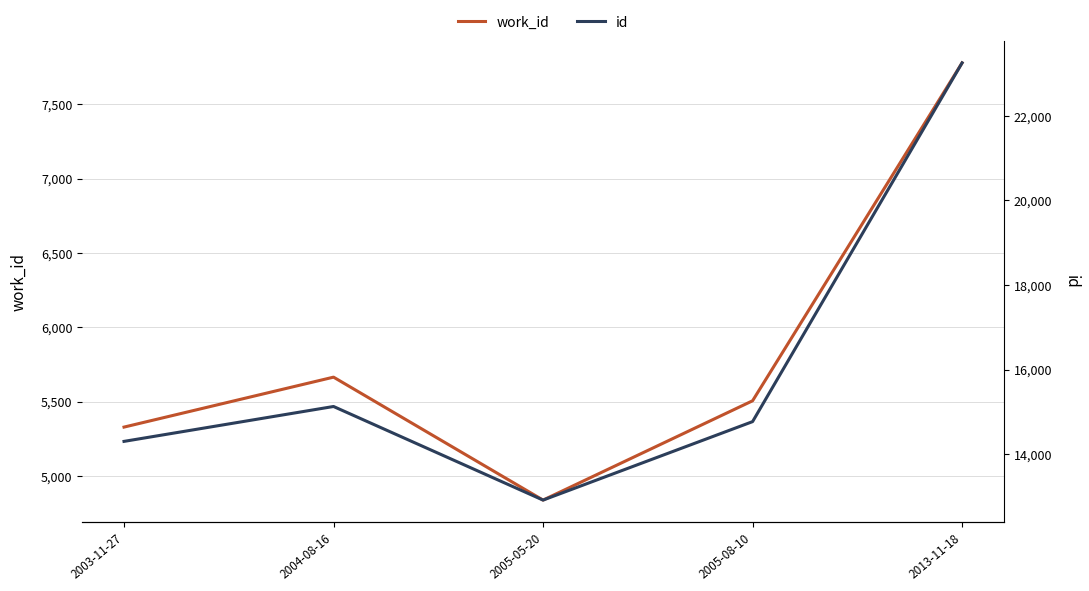

What is the difference between the maximum and minimum values in the id series?

10337